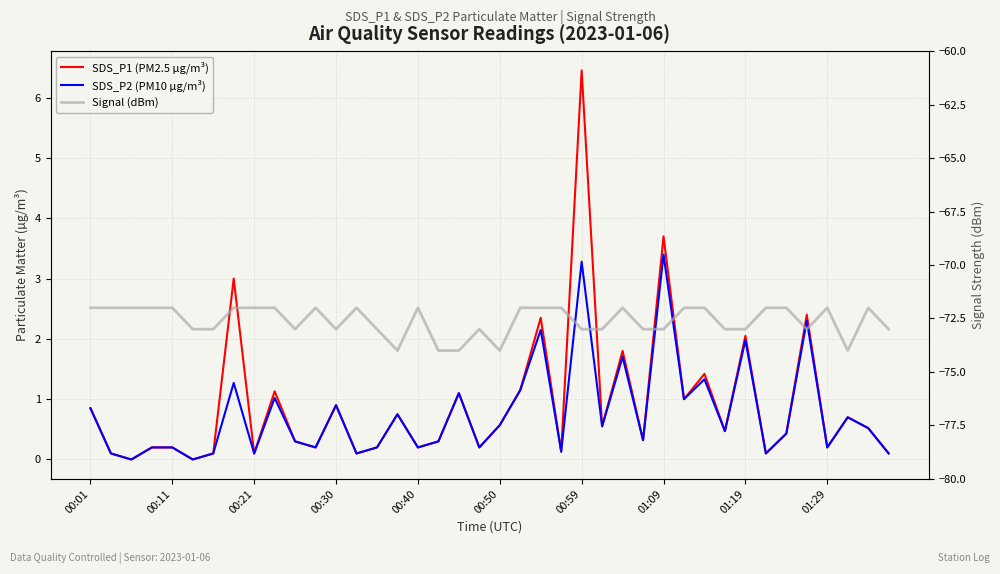

What is the sum of all SDS_P1 (PM2.5 µg/m³) values?

36.3